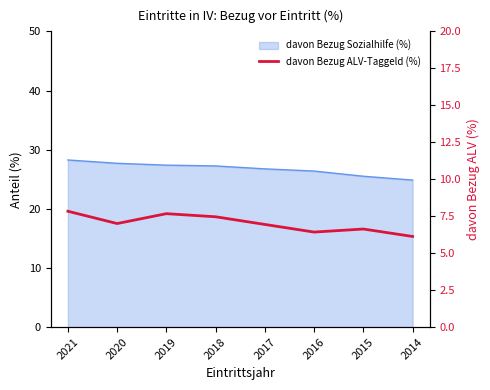

What is the value of the 3rd point from the left?

7.7